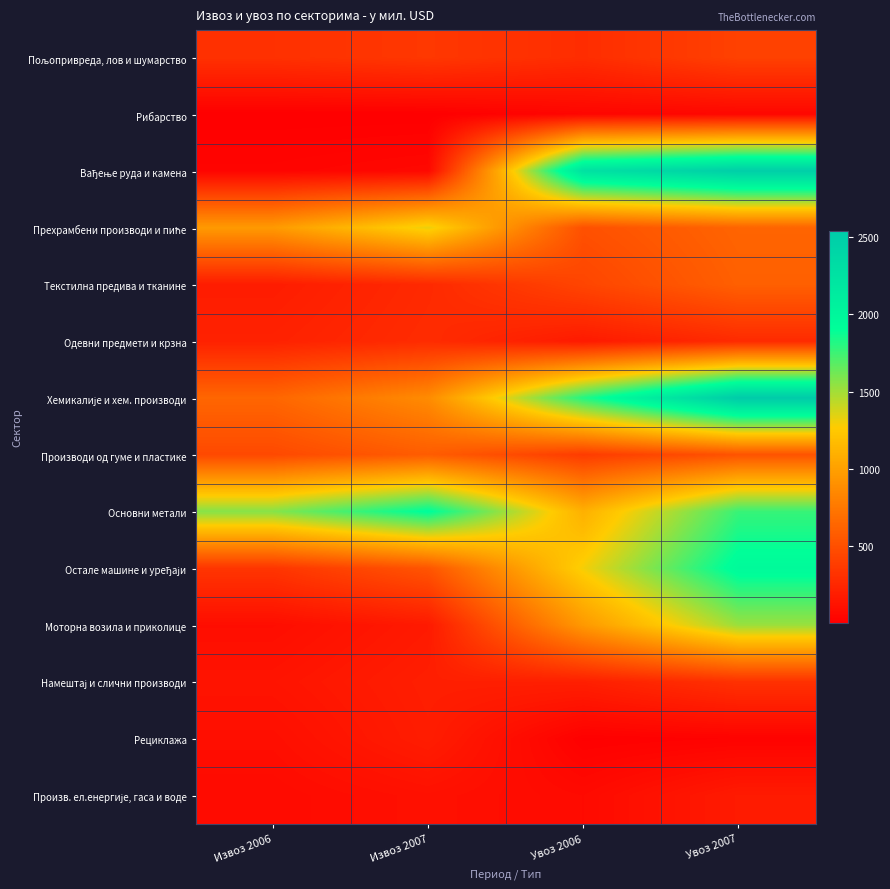

What is the total value across all series at Увоз 2006?

9520.2